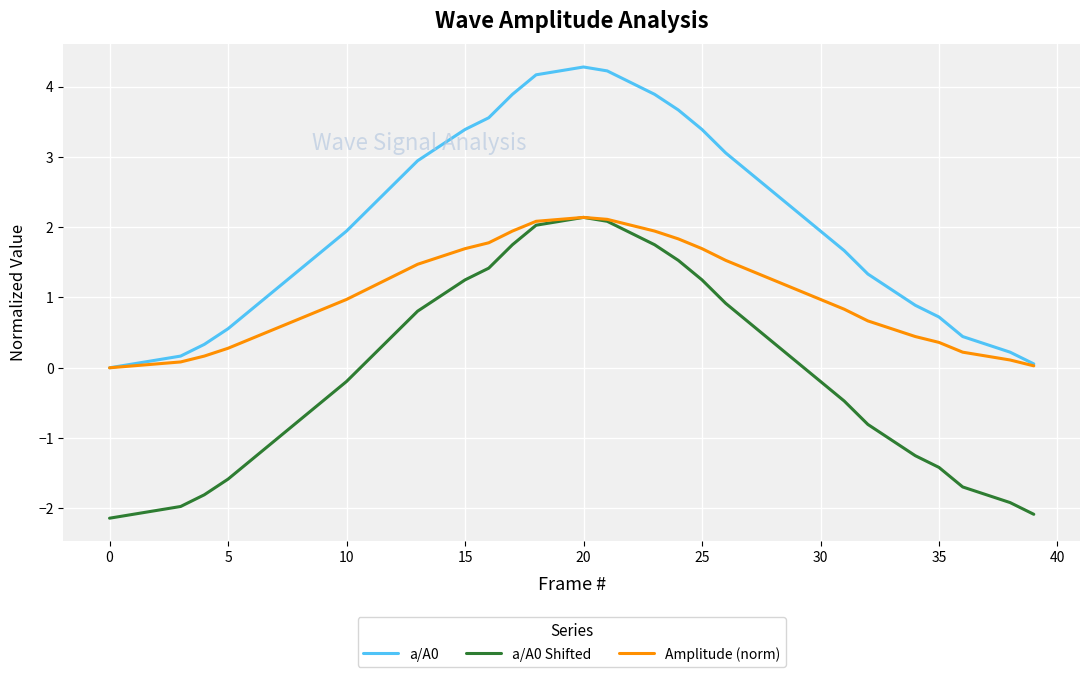

True or false: a/A0 and a/A0 Shifted intersect in this chart.

False